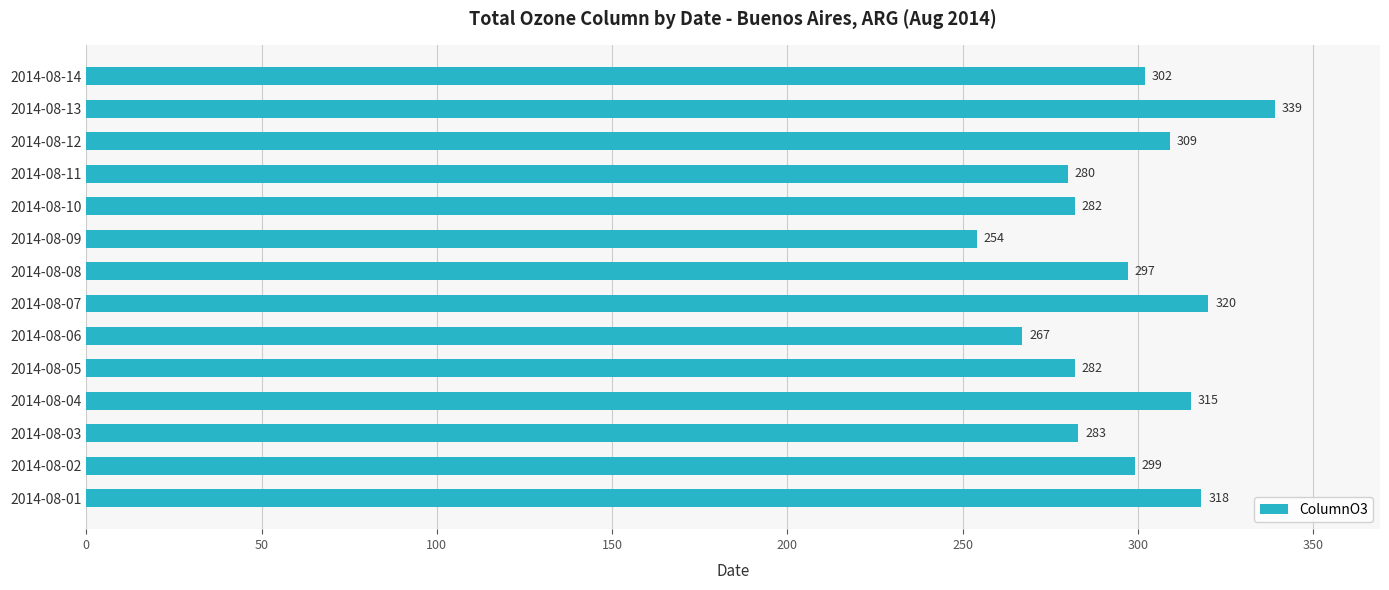

Which label corresponds to the smallest value in the chart?

2014-08-09